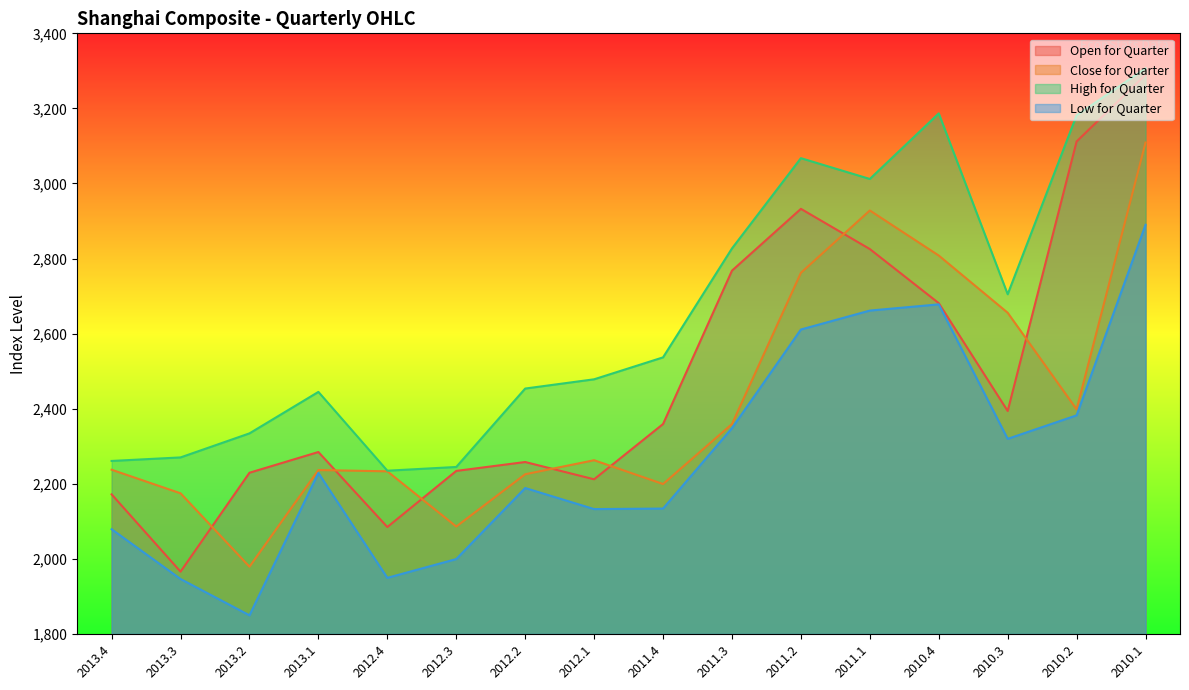

Reading left to right, transcribe all the data shown in this chart.

Open for Quarter: 2171.9	1966.0	2229.5	2284.7	2084.8	2234.3	2258.0	2212.0	2359.2	2767.8	2932.5	2825.3	2681.2	2393.9	3111.9	3289.8
Close for Quarter: 2237.5	2174.7	1979.2	2236.6	2233.2	2086.2	2225.4	2262.8	2199.4	2359.2	2762.1	2928.1	2808.1	2655.7	2398.4	3109.1
High for Quarter: 2260.9	2270.3	2334.3	2444.8	2234.9	2244.8	2453.7	2478.4	2536.8	2827.0	3067.5	3012.0	3186.7	2704.9	3181.7	3306.8
Low for Quarter: 2079.0	1946.4	1849.7	2228.8	1949.5	1999.5	2188.7	2132.6	2134.0	2348.2	2611.0	2661.4	2678.0	2319.7	2382.4	2890.0